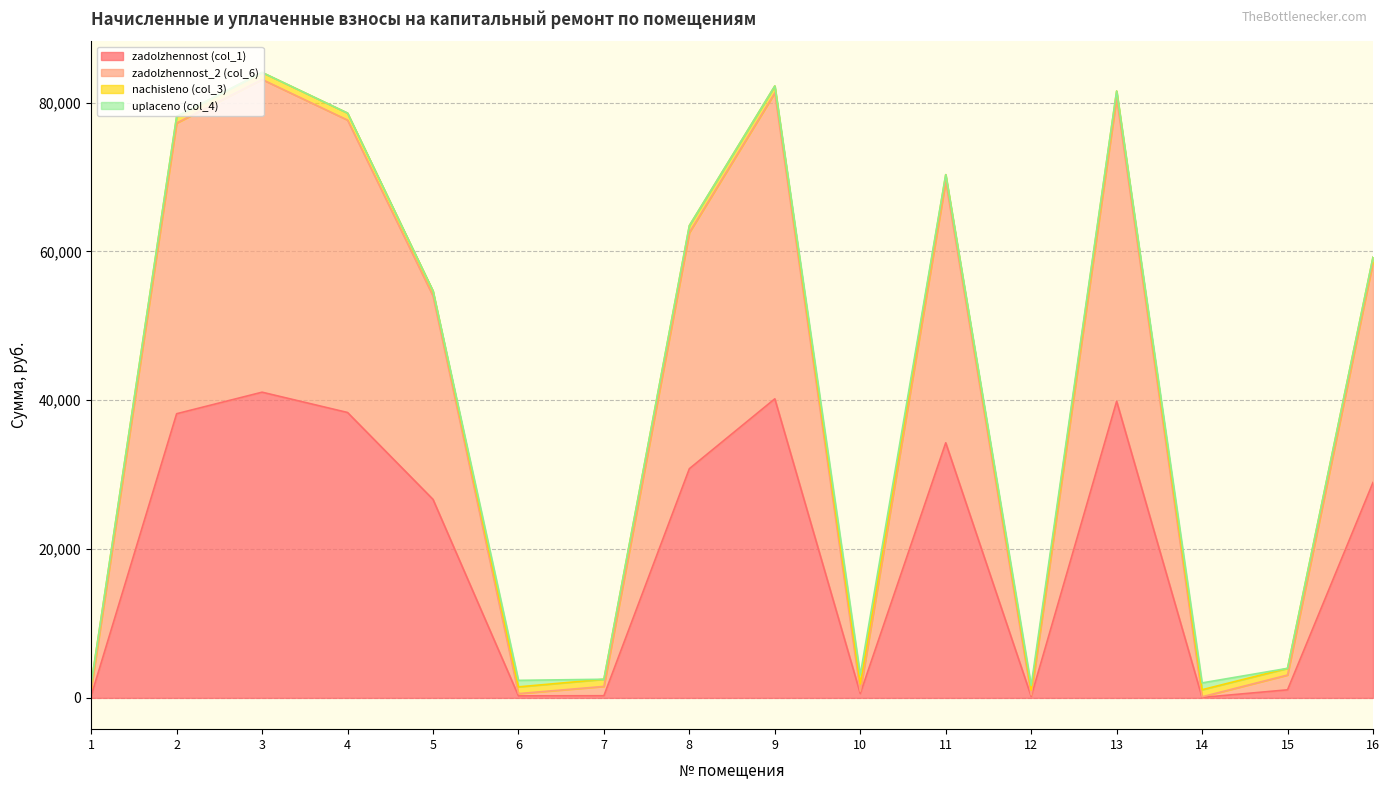

What is the value of the zadolzhennost_2 (col_6) point at the 13th from the left?

80633.3